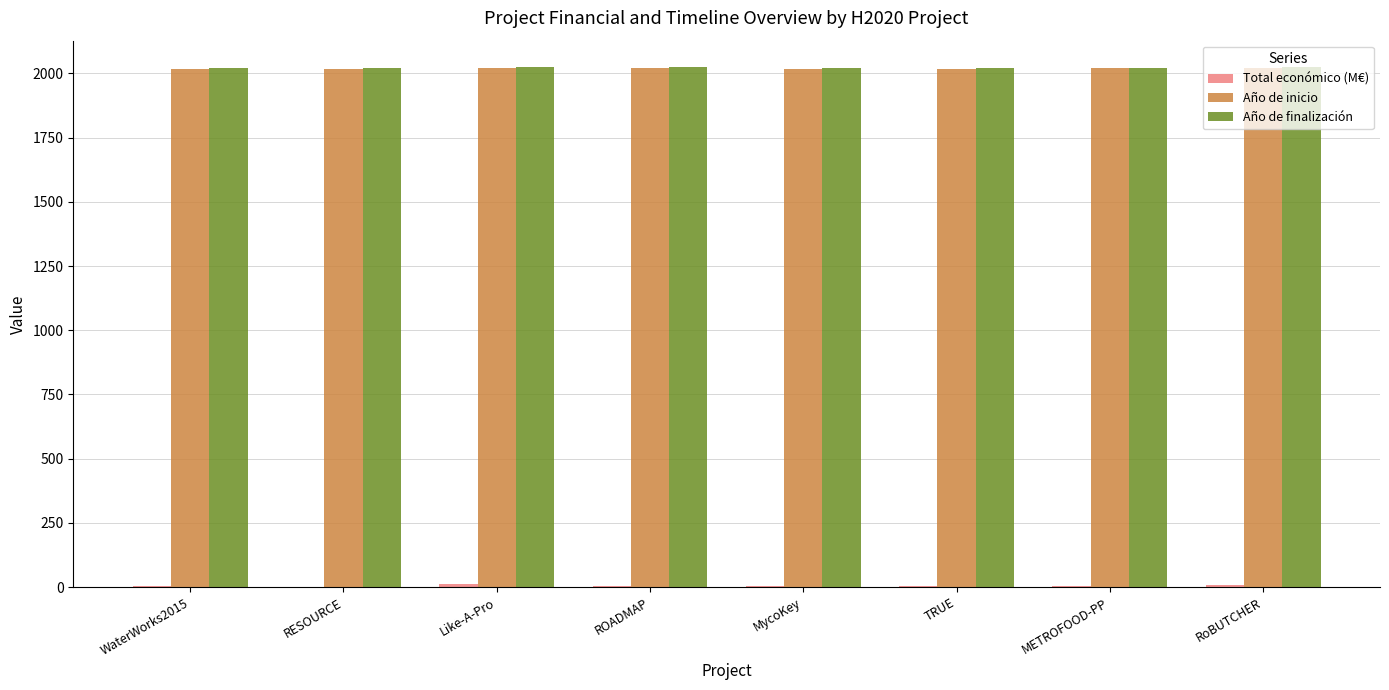

Count the number of categories in the chart.

8